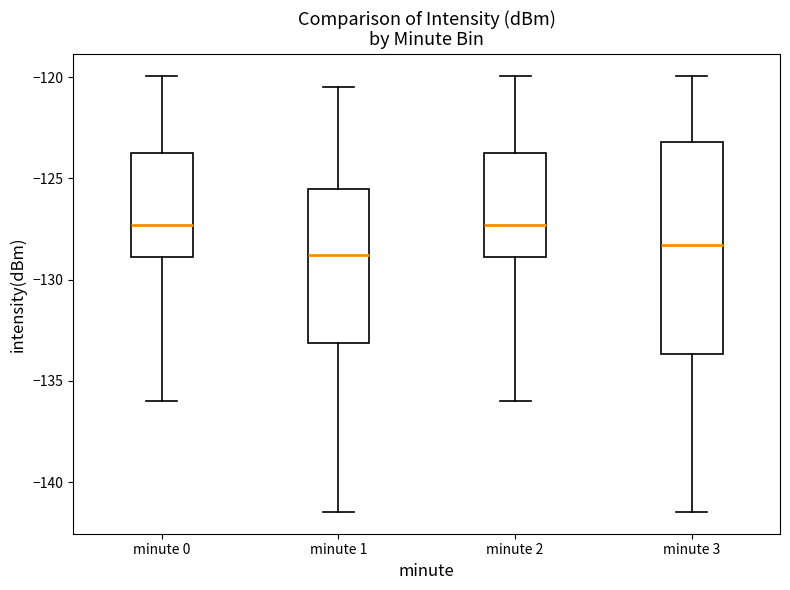

Reading left to right, transcribe this box plot: for each box, give where its median line is, the range the box spans, and where its two whiskers end, as read against the y-axis. The values are not printed on the chart, so give them approximately, as read against the axis.

minute 0: median -127.5, box -129.0 to -123.5, whiskers -136.0 to -120.0
minute 1: median -129.0, box -133.0 to -125.5, whiskers -141.5 to -120.5
minute 2: median -127.5, box -129.0 to -123.5, whiskers -136.0 to -120.0
minute 3: median -128.5, box -133.5 to -123.0, whiskers -141.5 to -120.0